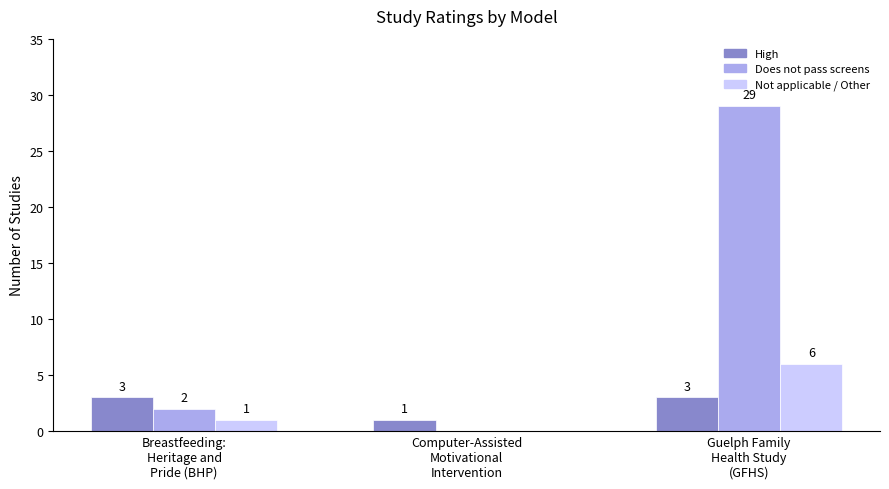

Which series has the largest total across all categories?

Does not pass screens